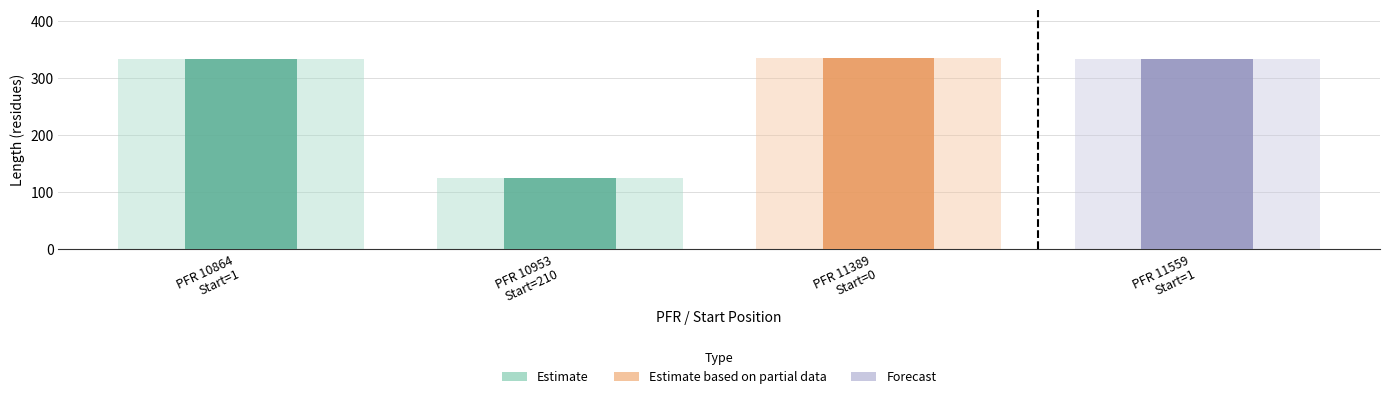

At which label is the value closest to 229?

PFR 10953
Start=210